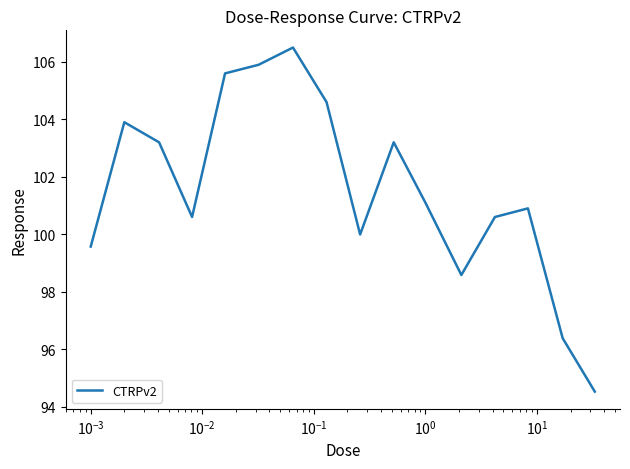

What is the difference between the maximum and minimum values?

12.0